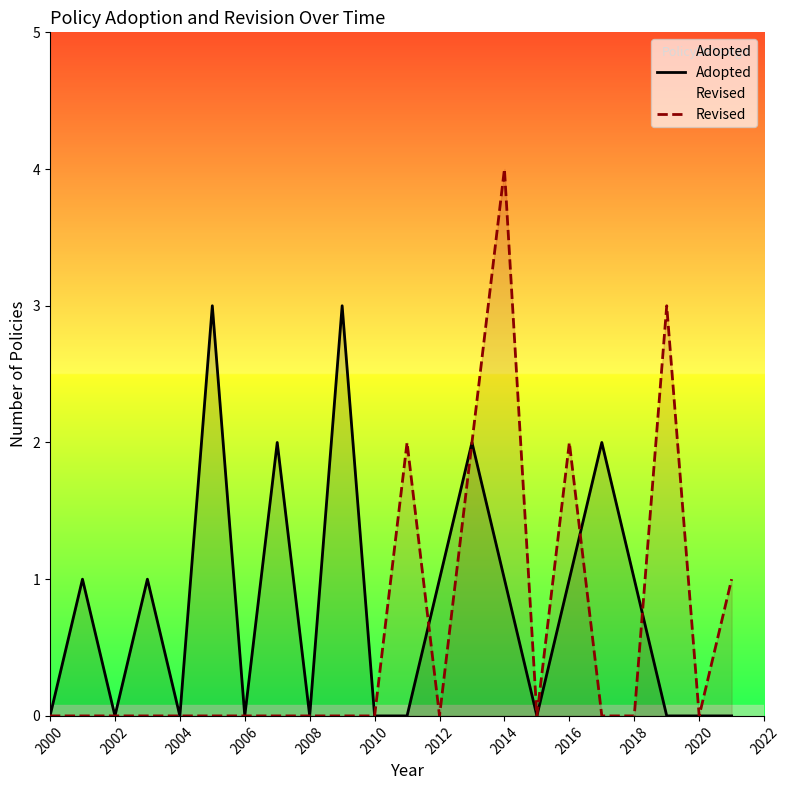

True or false: Adopted and Revised cross at least once.

True